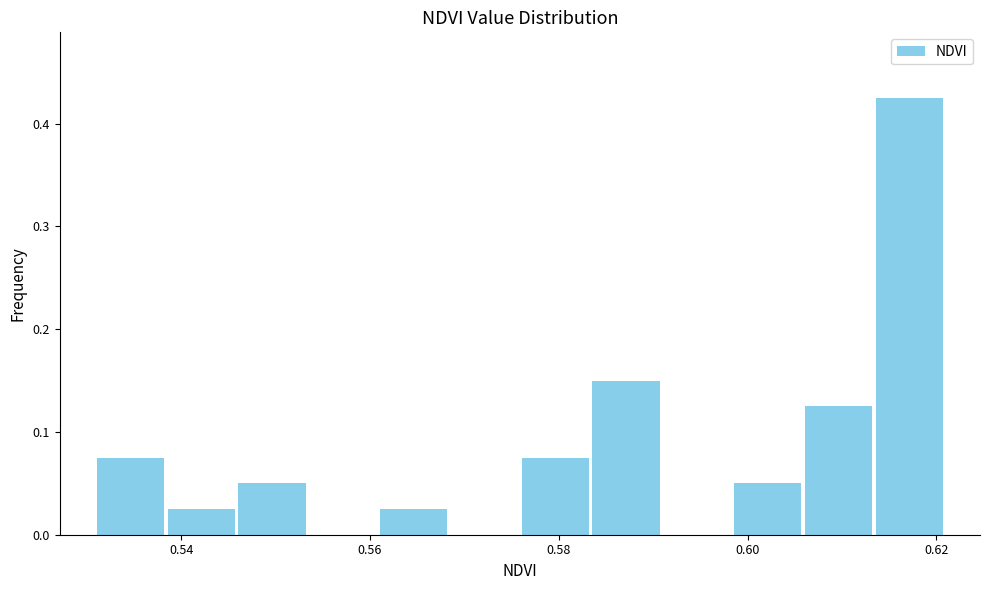

Around what value on the x-axis is the tallest bar? Give the approximate position of its centre, as read against the axis.

0.618